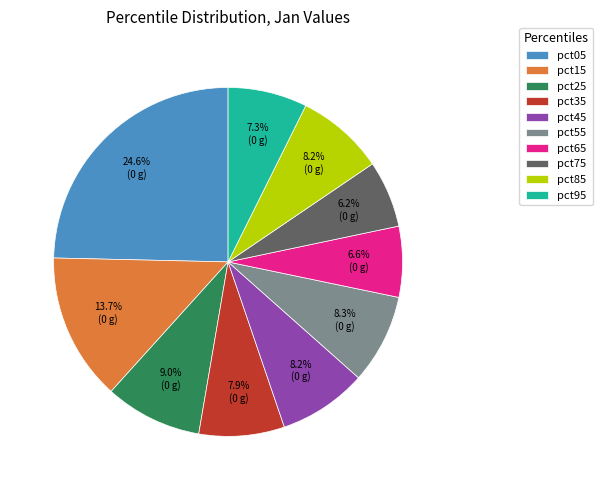

To the nearest percent, what percentage of the pie is pct85?

8%